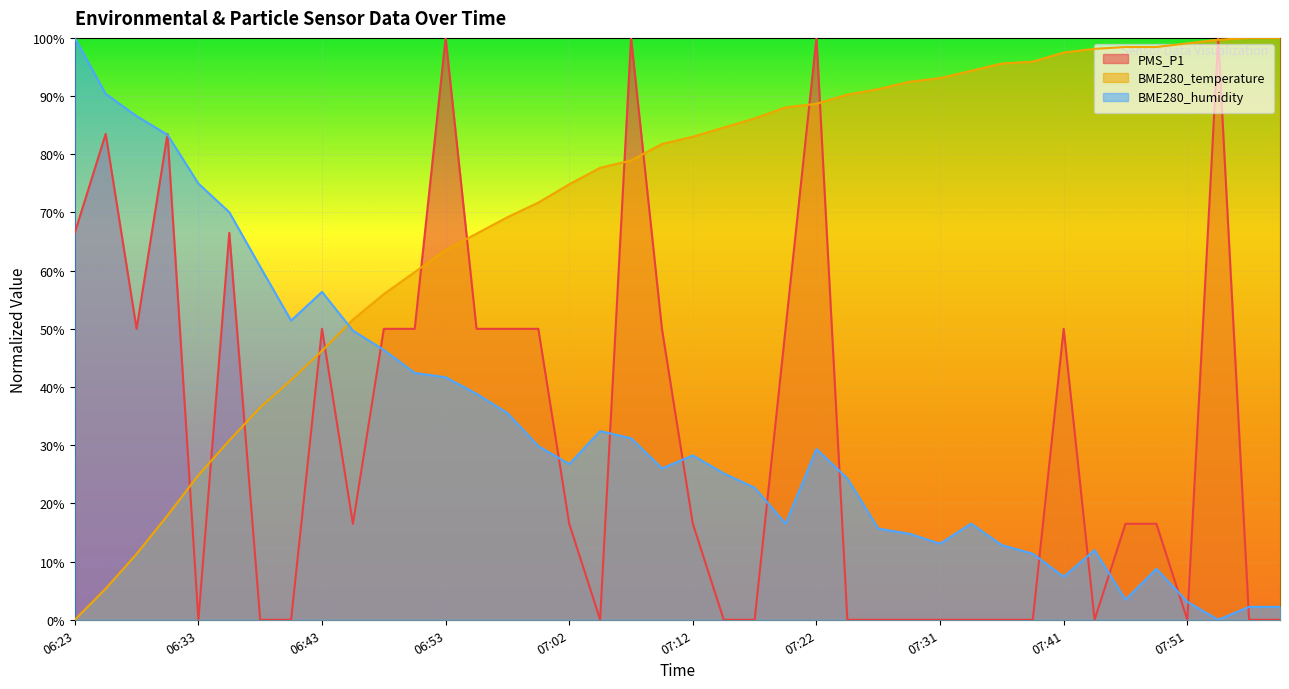

Which category has the highest value in the PMS_P1 series?

06:53